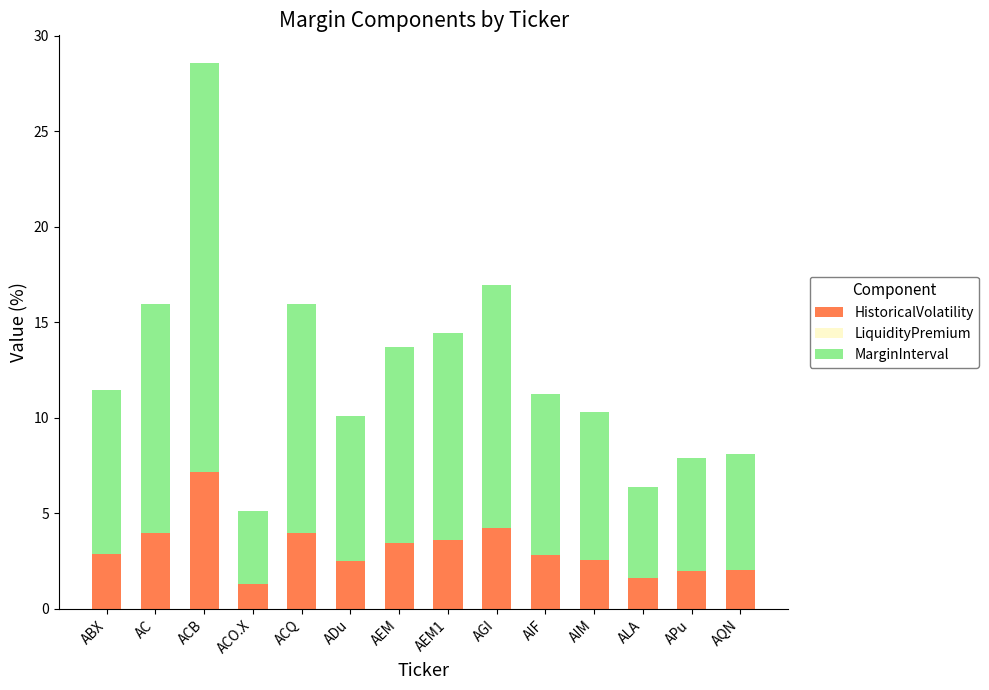

At which label does HistoricalVolatility reach its peak?

ACB